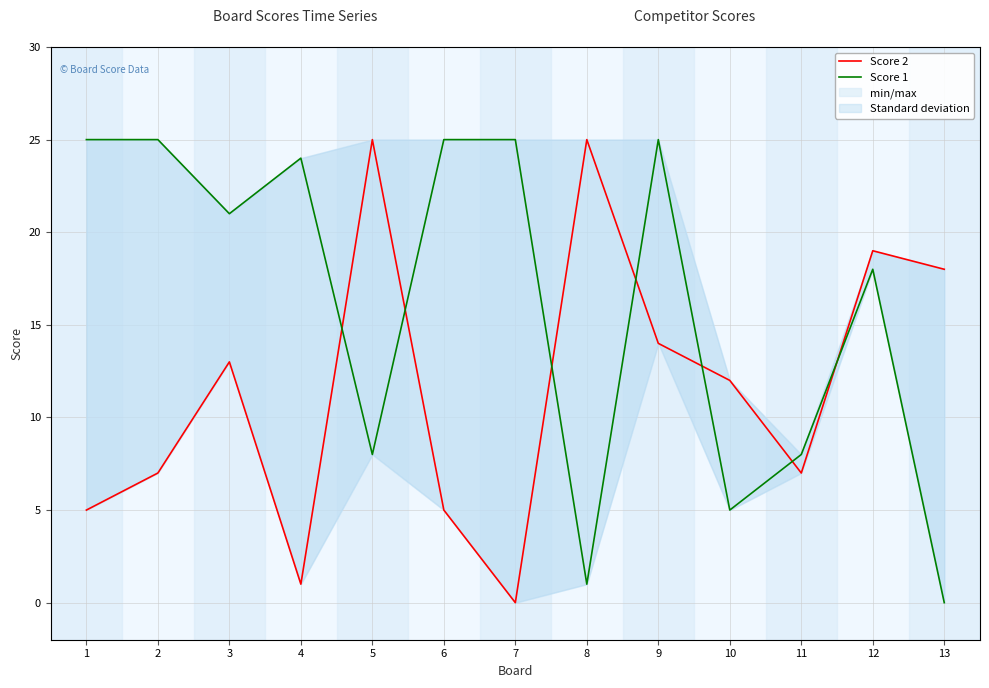

Rank the series at 12 from highest to lowest value.

Score 2, Score 1